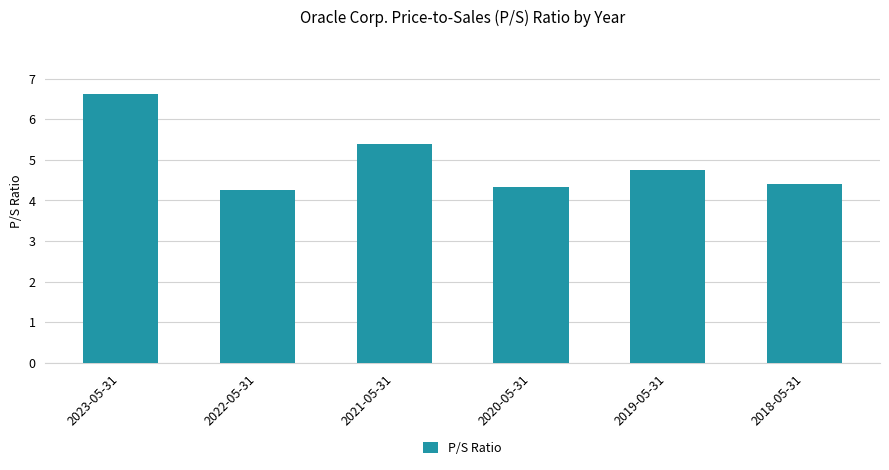

What position from the left is 2022-05-31?

2